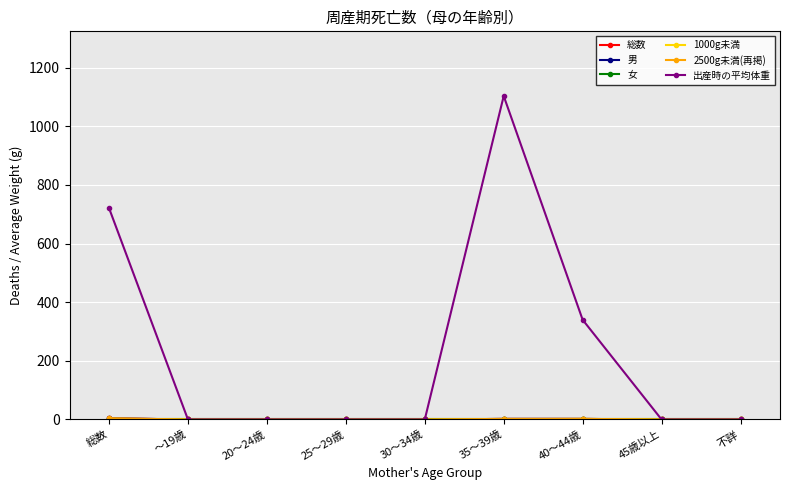

Which series changed the most between 25～29歳 and 30～34歳?

総数